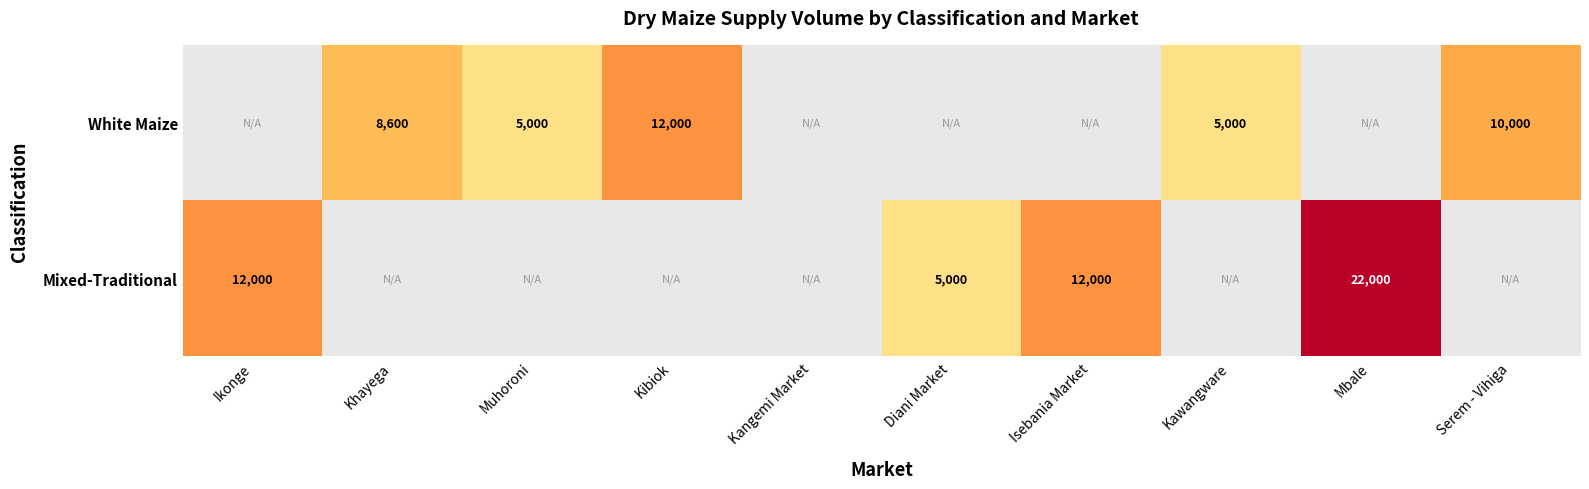

Is the value of Mixed-Traditional at Ikonge greater than the value of White Maize at Khayega?

Yes